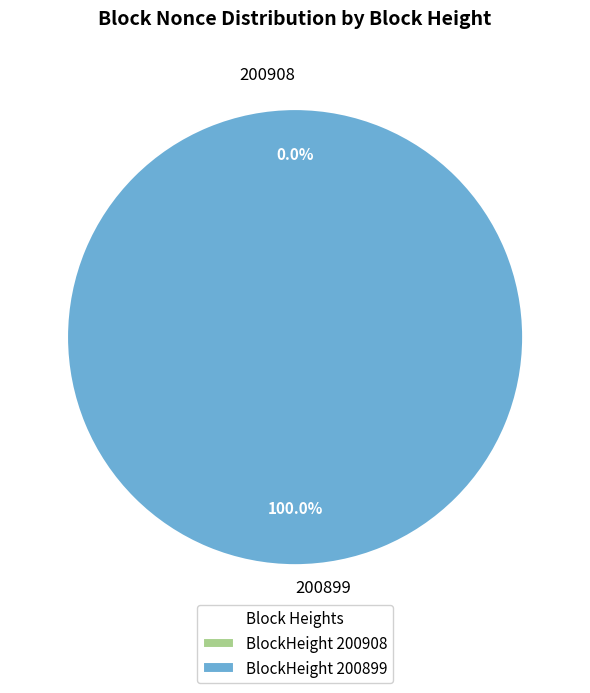

The 200899 slice represents 95% of the pie. True or false?

False